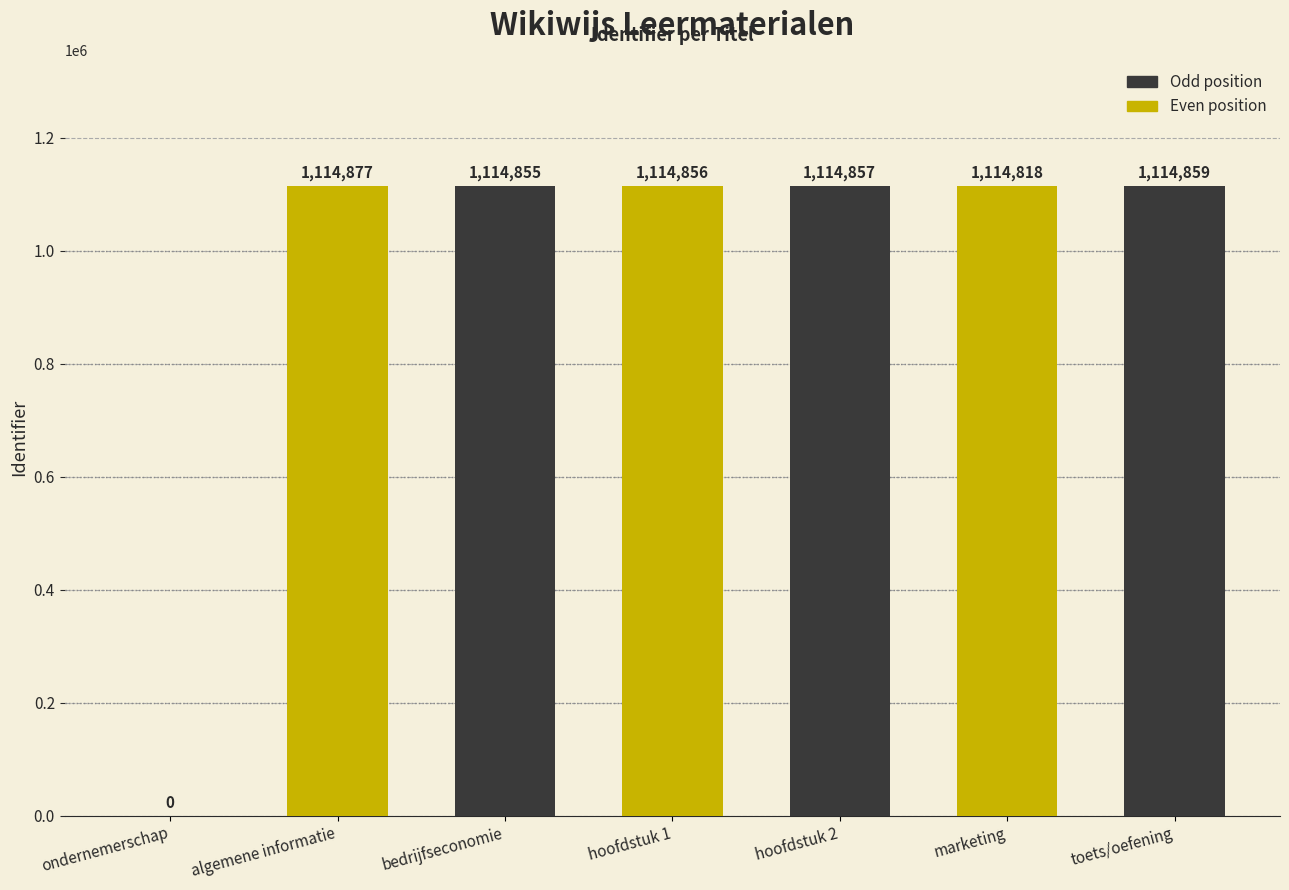

What is the maximum value shown in the chart?

1114877